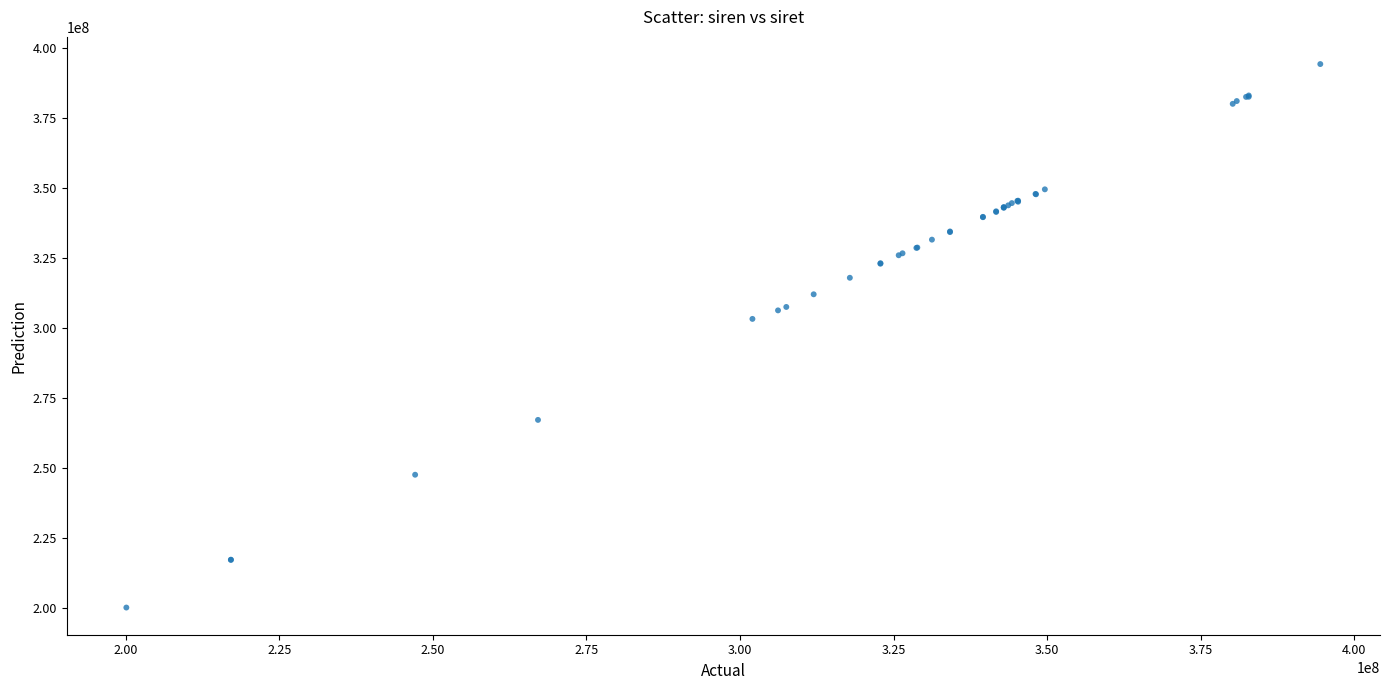

What Y value in the scatter plot is closest to 297223726?

303265673.3